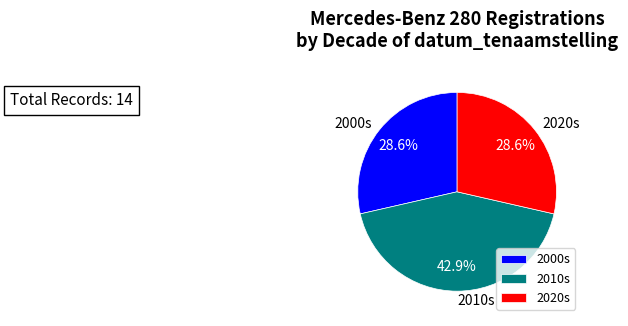

What is the ratio of the value at 2000s to the value at 2010s?

0.7